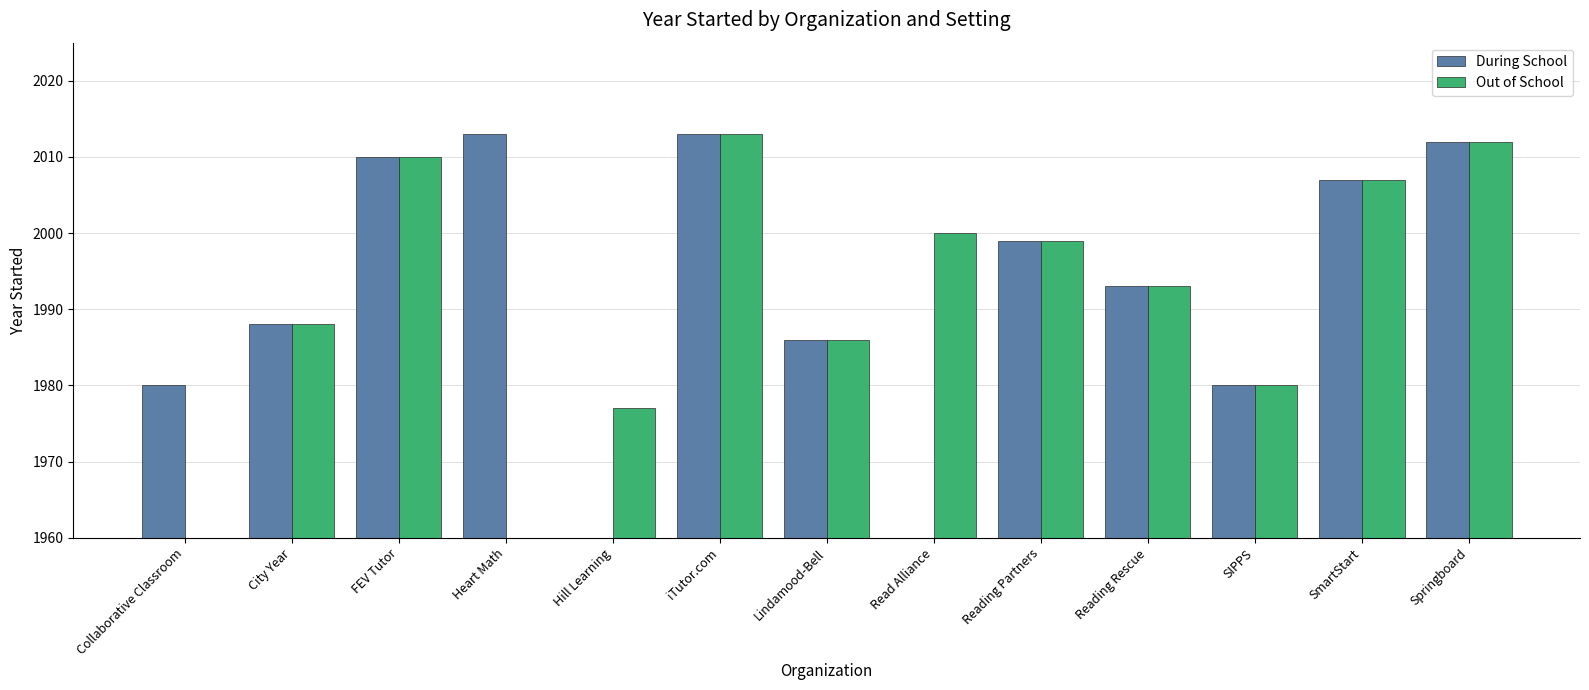

At how many categories does at least one series exceed 1972?

13